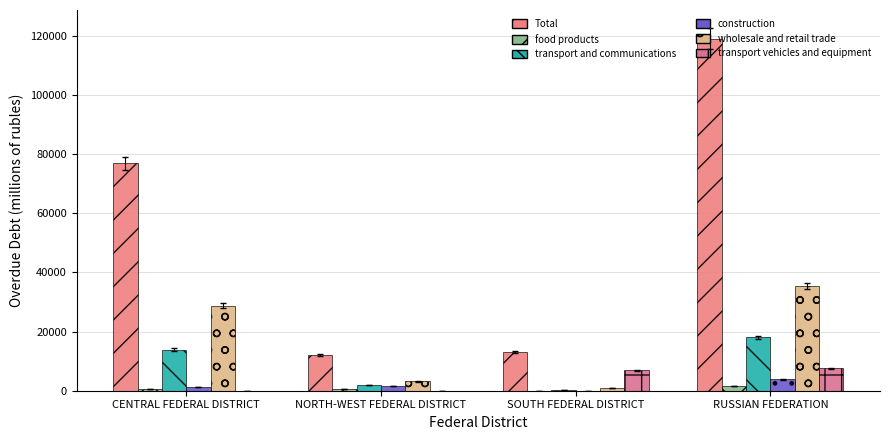

Is it true that construction equals 1524 at NORTH-WEST FEDERAL DISTRICT?

True